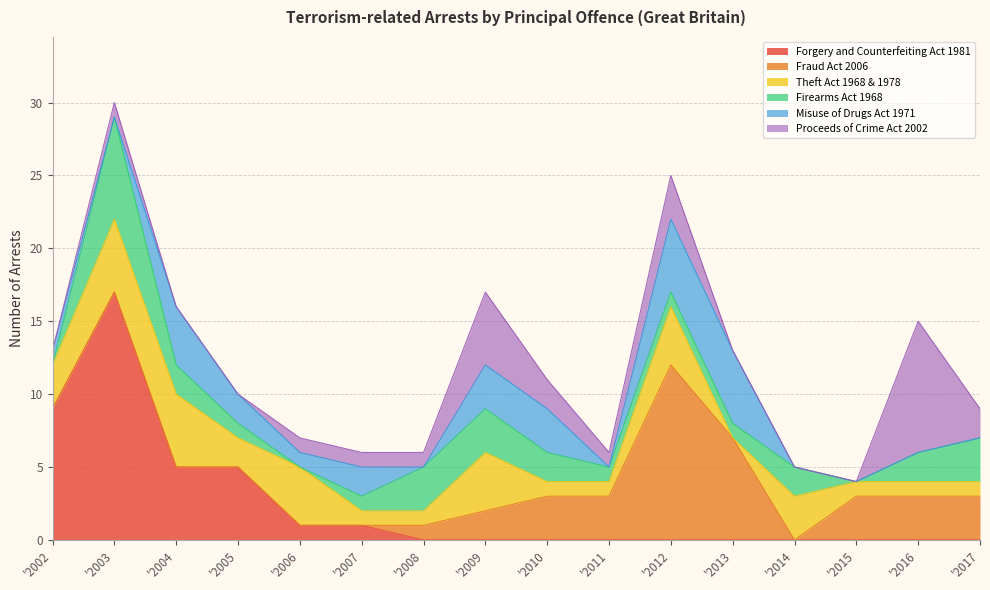

Reading left to right, list all the values displayed in this chart.

Forgery and Counterfeiting Act 1981: Yr to Sep 2002=9	Yr to Sep 2003=17	Yr to Sep 2004=5	Yr to Sep 2005=5	Yr to Sep 2006=1	Yr to Sep 2007=1	Yr to Sep 2008=0	Yr to Sep 2009=0	Yr to Sep 2010=0	Yr to Sep 2011=0	Yr to Sep 2012=0	Yr to Sep 2013=0	Yr to Sep 2014=0	Yr to Sep 2015=0	Yr to Sep 2016=0	Yr to Sep 2017=0
Fraud Act 2006: Yr to Sep 2002=0	Yr to Sep 2003=0	Yr to Sep 2004=0	Yr to Sep 2005=0	Yr to Sep 2006=0	Yr to Sep 2007=0	Yr to Sep 2008=1	Yr to Sep 2009=2	Yr to Sep 2010=3	Yr to Sep 2011=3	Yr to Sep 2012=12	Yr to Sep 2013=7	Yr to Sep 2014=0	Yr to Sep 2015=3	Yr to Sep 2016=3	Yr to Sep 2017=3
Theft Act 1968 & 1978: Yr to Sep 2002=3	Yr to Sep 2003=5	Yr to Sep 2004=5	Yr to Sep 2005=2	Yr to Sep 2006=4	Yr to Sep 2007=1	Yr to Sep 2008=1	Yr to Sep 2009=4	Yr to Sep 2010=1	Yr to Sep 2011=1	Yr to Sep 2012=4	Yr to Sep 2013=0	Yr to Sep 2014=3	Yr to Sep 2015=1	Yr to Sep 2016=1	Yr to Sep 2017=1
Firearms Act 1968: Yr to Sep 2002=0	Yr to Sep 2003=7	Yr to Sep 2004=2	Yr to Sep 2005=1	Yr to Sep 2006=0	Yr to Sep 2007=1	Yr to Sep 2008=3	Yr to Sep 2009=3	Yr to Sep 2010=2	Yr to Sep 2011=1	Yr to Sep 2012=1	Yr to Sep 2013=1	Yr to Sep 2014=2	Yr to Sep 2015=0	Yr to Sep 2016=2	Yr to Sep 2017=3
Misuse of Drugs Act 1971: Yr to Sep 2002=1	Yr to Sep 2003=0	Yr to Sep 2004=4	Yr to Sep 2005=2	Yr to Sep 2006=1	Yr to Sep 2007=2	Yr to Sep 2008=0	Yr to Sep 2009=3	Yr to Sep 2010=3	Yr to Sep 2011=0	Yr to Sep 2012=5	Yr to Sep 2013=5	Yr to Sep 2014=0	Yr to Sep 2015=0	Yr to Sep 2016=0	Yr to Sep 2017=0
Proceeds of Crime Act 2002: Yr to Sep 2002=0	Yr to Sep 2003=1	Yr to Sep 2004=0	Yr to Sep 2005=0	Yr to Sep 2006=1	Yr to Sep 2007=1	Yr to Sep 2008=1	Yr to Sep 2009=5	Yr to Sep 2010=2	Yr to Sep 2011=1	Yr to Sep 2012=3	Yr to Sep 2013=0	Yr to Sep 2014=0	Yr to Sep 2015=0	Yr to Sep 2016=9	Yr to Sep 2017=2